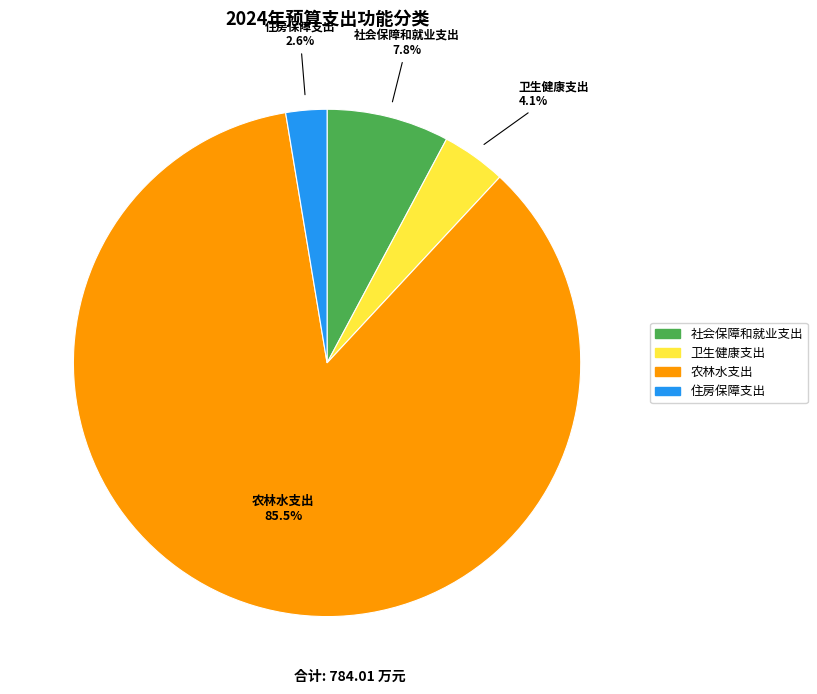

How many segments does this pie chart have?

4